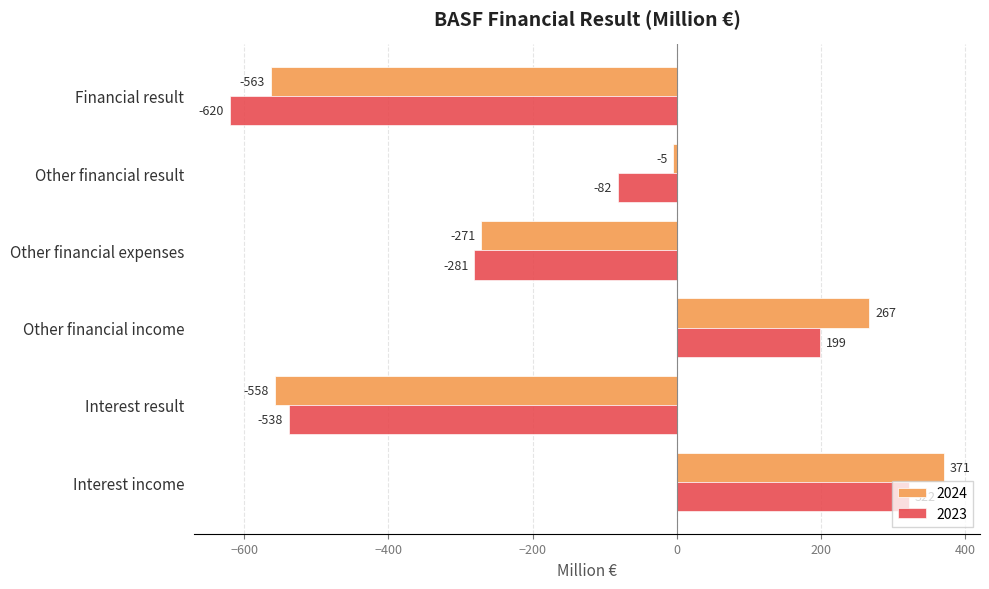

What are all the series names shown in the legend?

2024, 2023